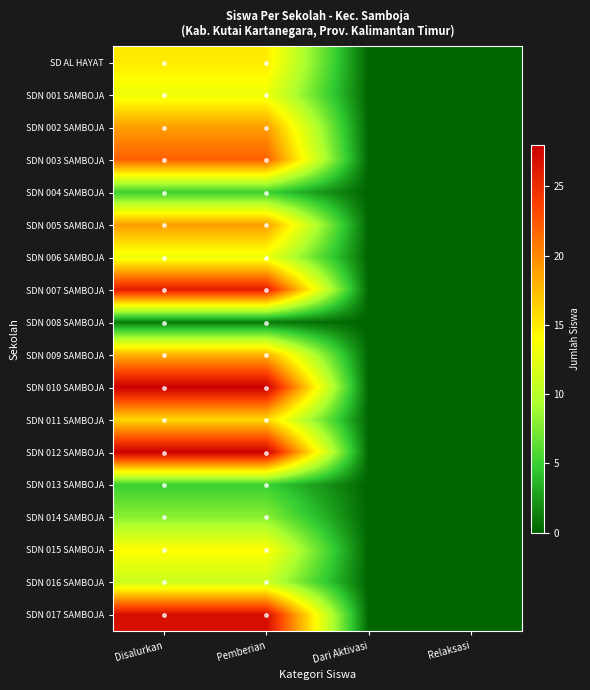

At how many categories does at least one series exceed 12?

2